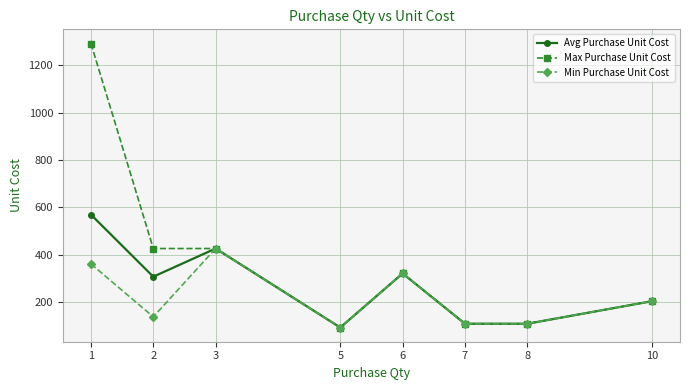

Is it true that Avg Purchase Unit Cost equals 110.0 at 8?

True